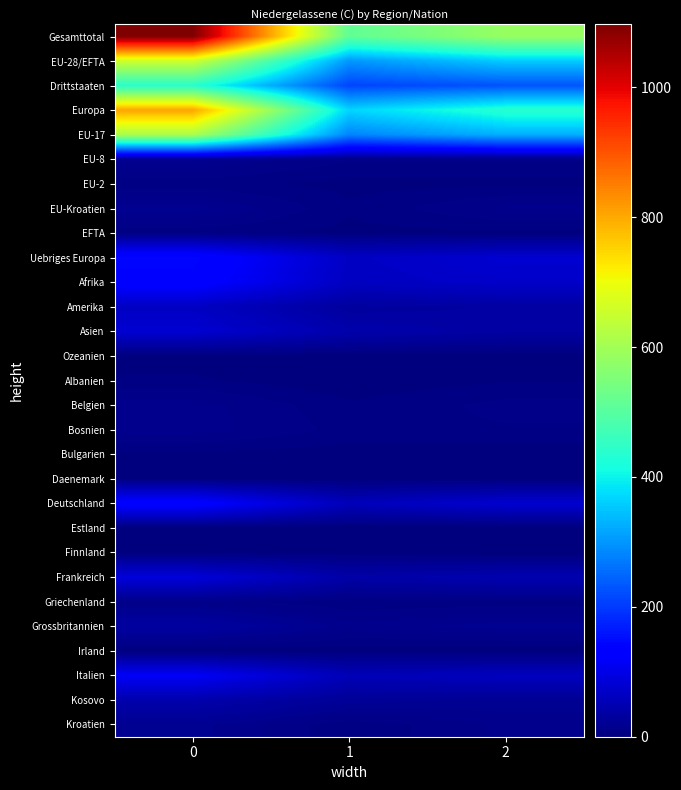

Which series has the largest range (max minus min)?

Gesamttotal